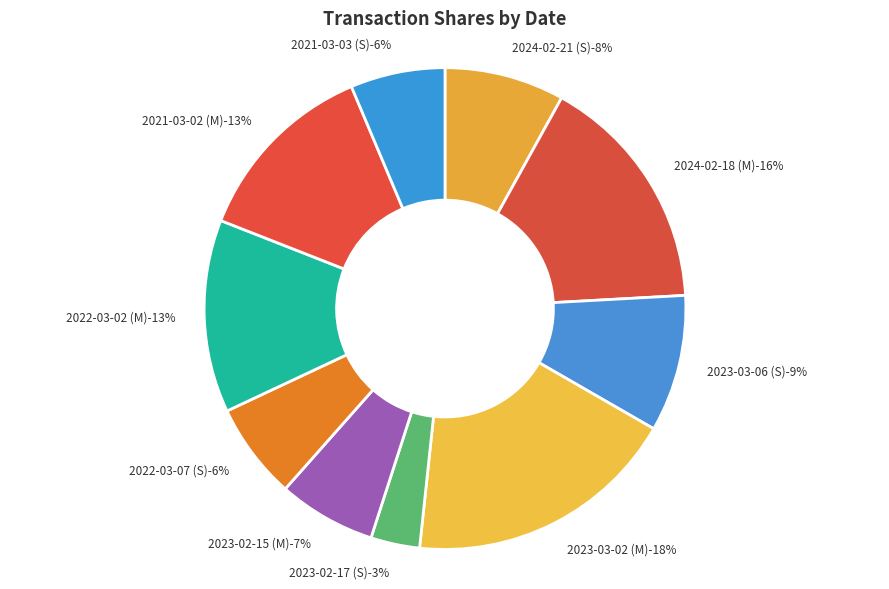

To the nearest percent, what percentage of the pie is 2024-02-21 (S)?

8%